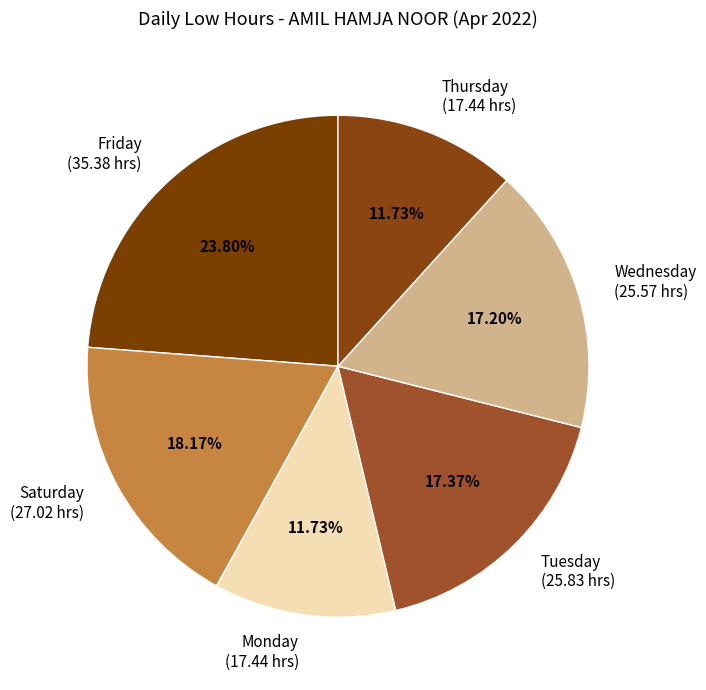

Is there a majority slice in this chart?

No